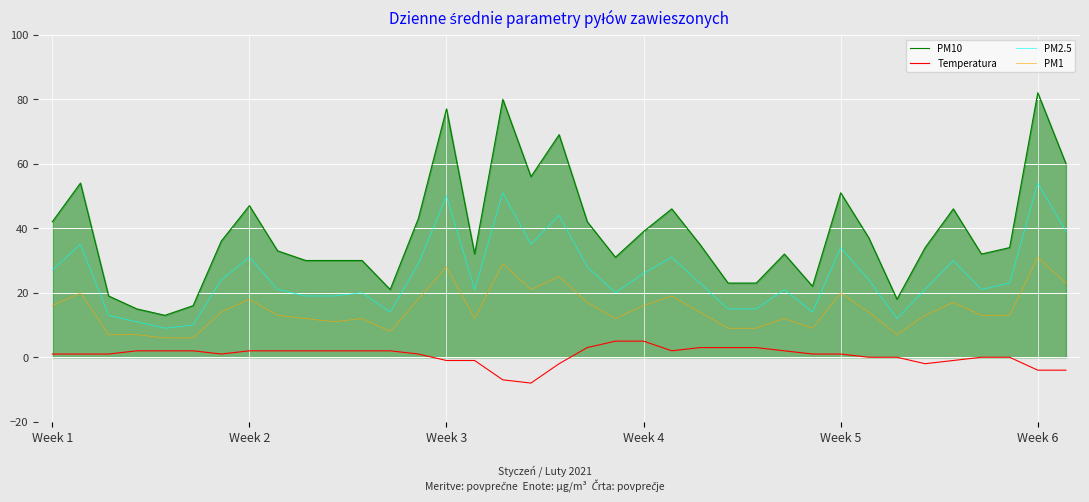

True or false: Temperatura and PM2.5 intersect in this chart.

False